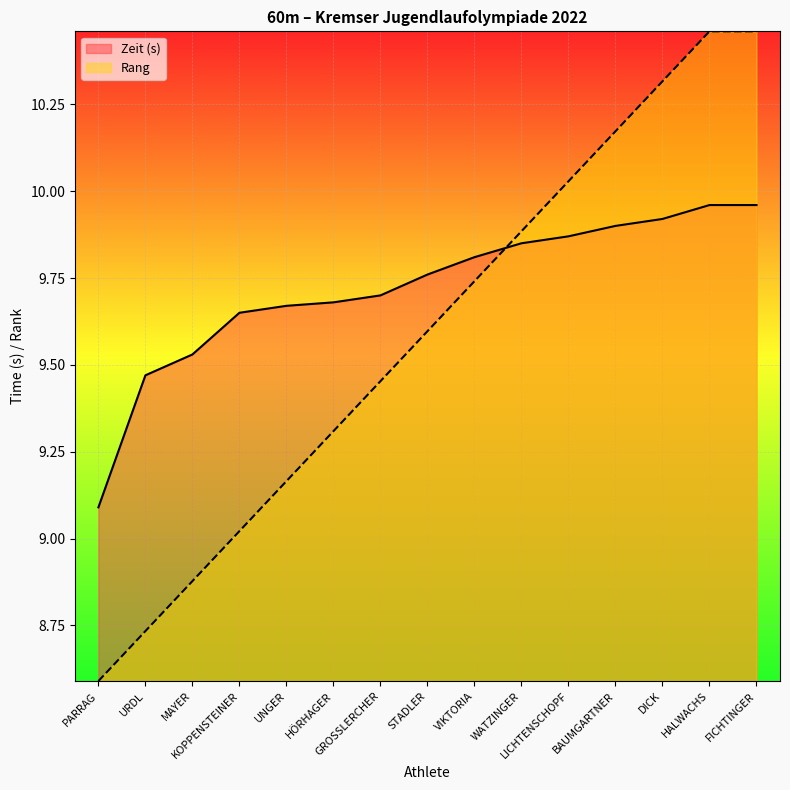

What is the difference between the maximum and minimum values in the Rang series?

1.9